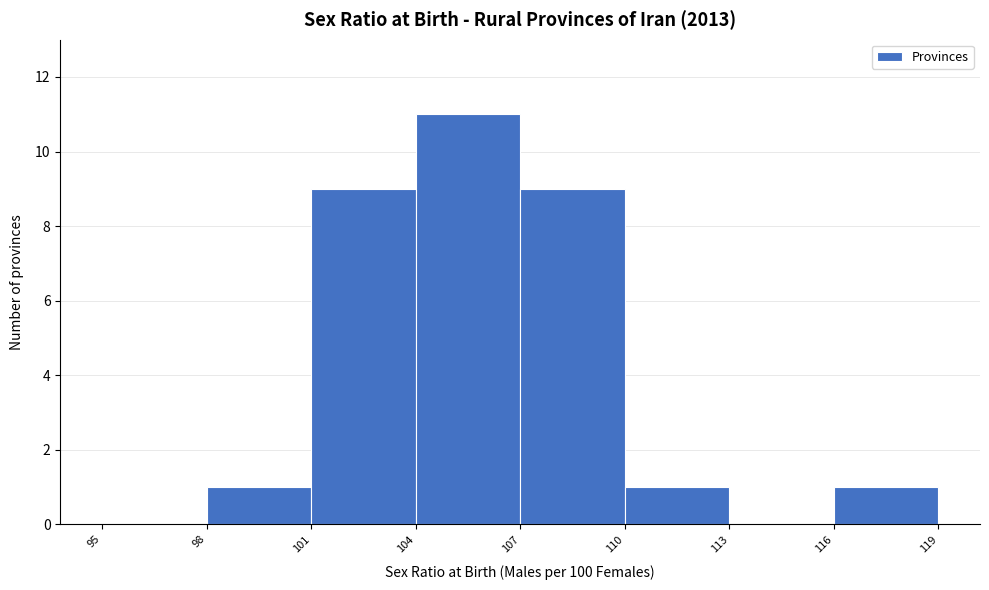

Reading left to right, transcribe this chart: for each bar, give the range it covers on the x-axis and its height. The values are not printed on the chart, so give them approximately, as read against the axis.

95 to 98: 0
98 to 101: 1
101 to 104: 9
104 to 107: 11
107 to 110: 9
110 to 113: 1
113 to 116: 0
116 to 119: 1